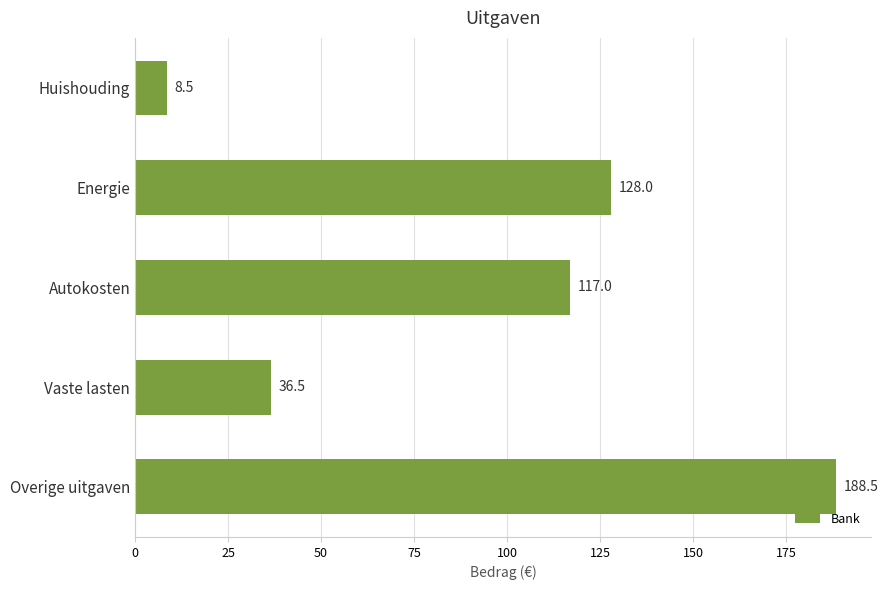

Reading bottom to top, transcribe all the data shown in this chart.

Overige uitgaven=188.5	Vaste lasten=36.5	Autokosten=117.0	Energie=128.0	Huishouding=8.5